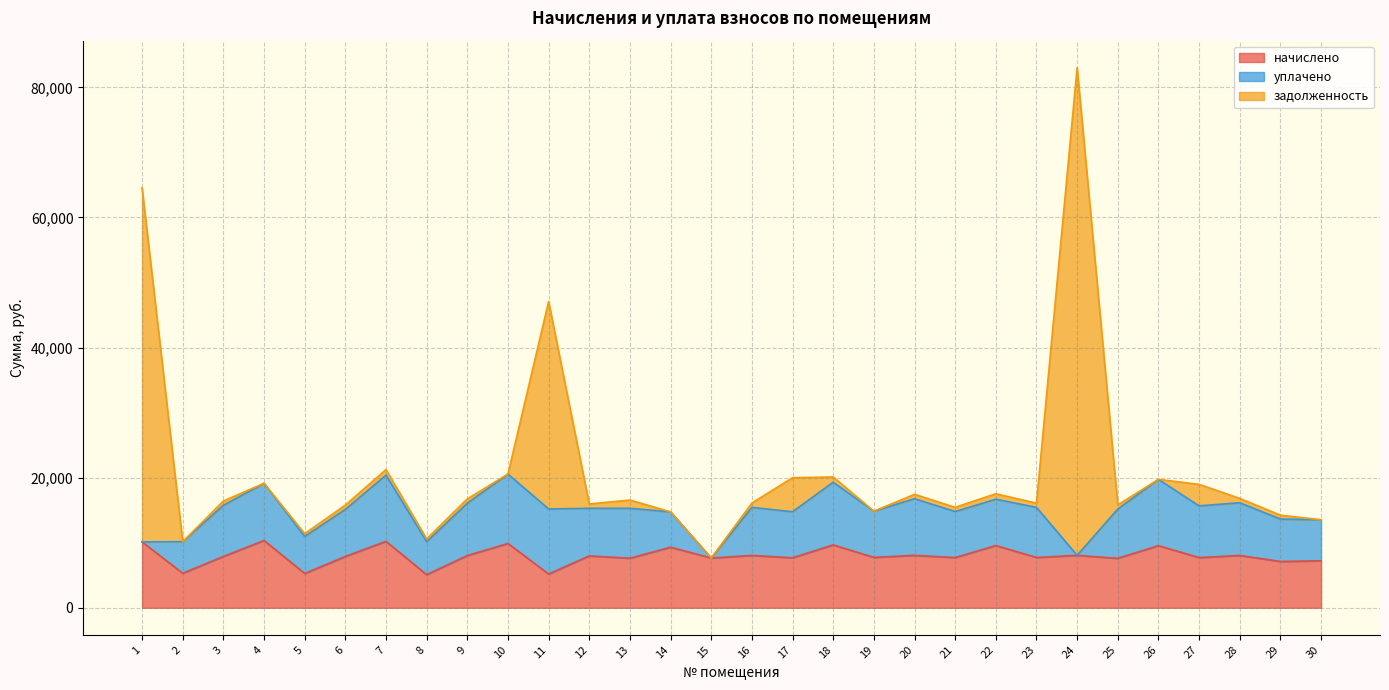

Which series has the widest spread of values?

задолженность